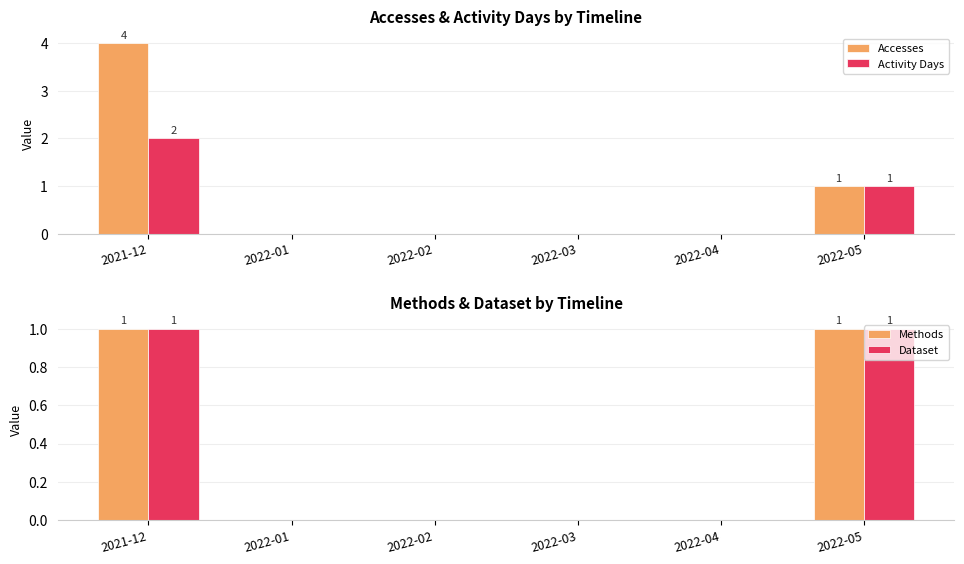

How many series are shown in this chart?

4